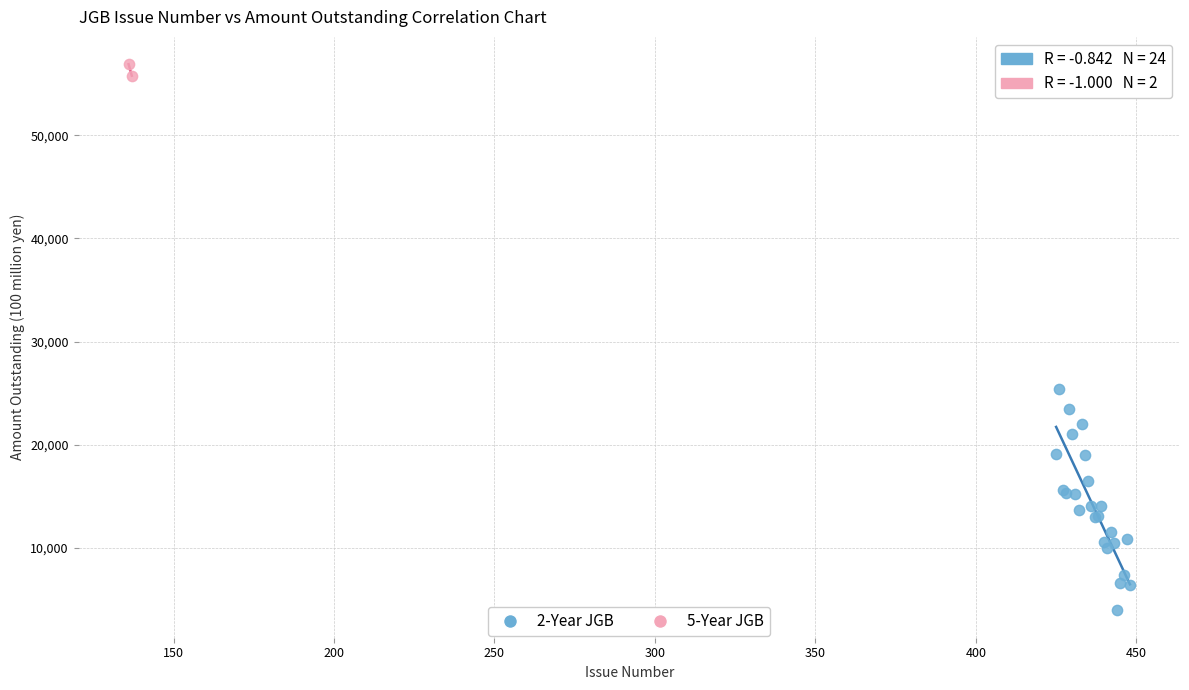

What are all the series names shown in the legend?

2-Year JGB, 5-Year JGB